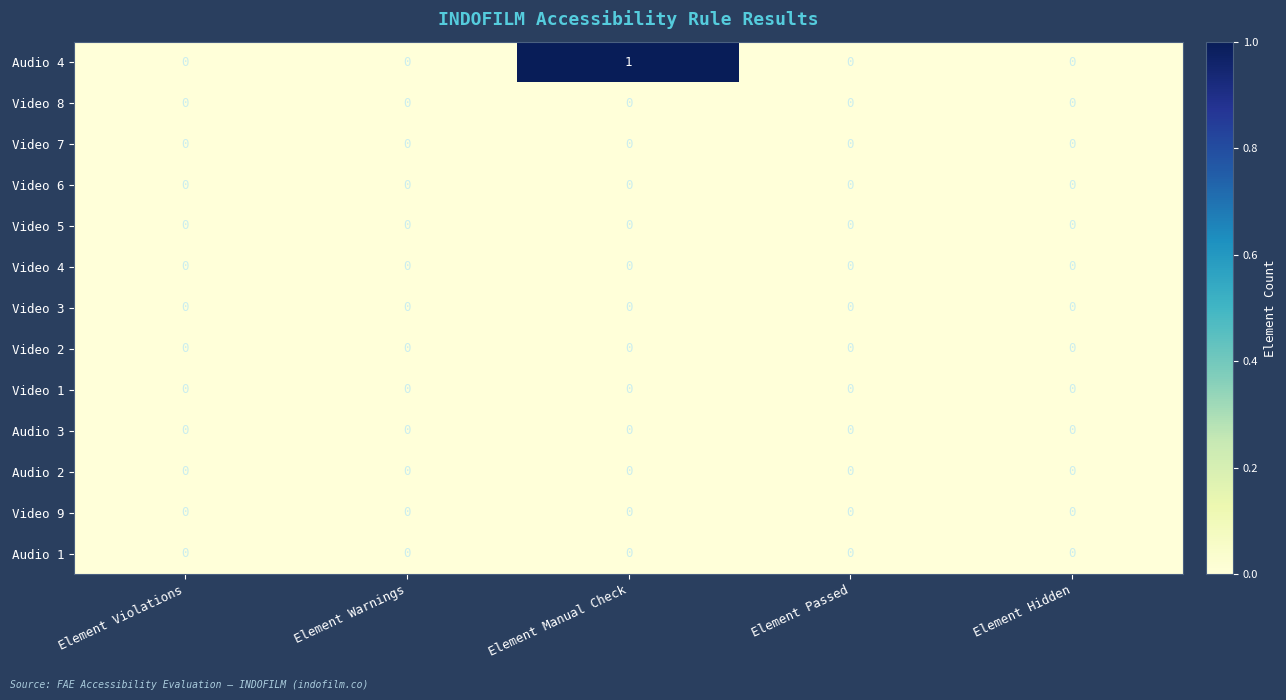

What is the maximum value shown in the chart?

1